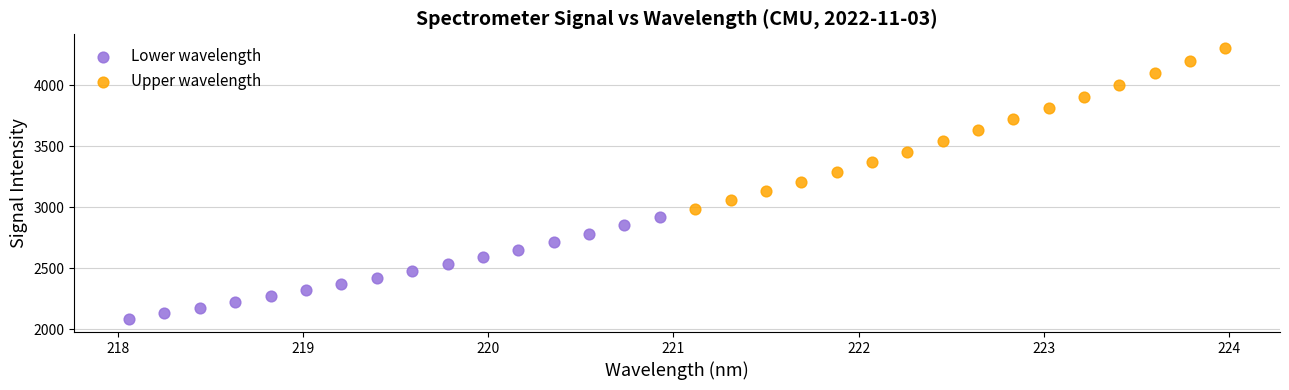

Which series contains the lowest Y value?

Lower wavelength